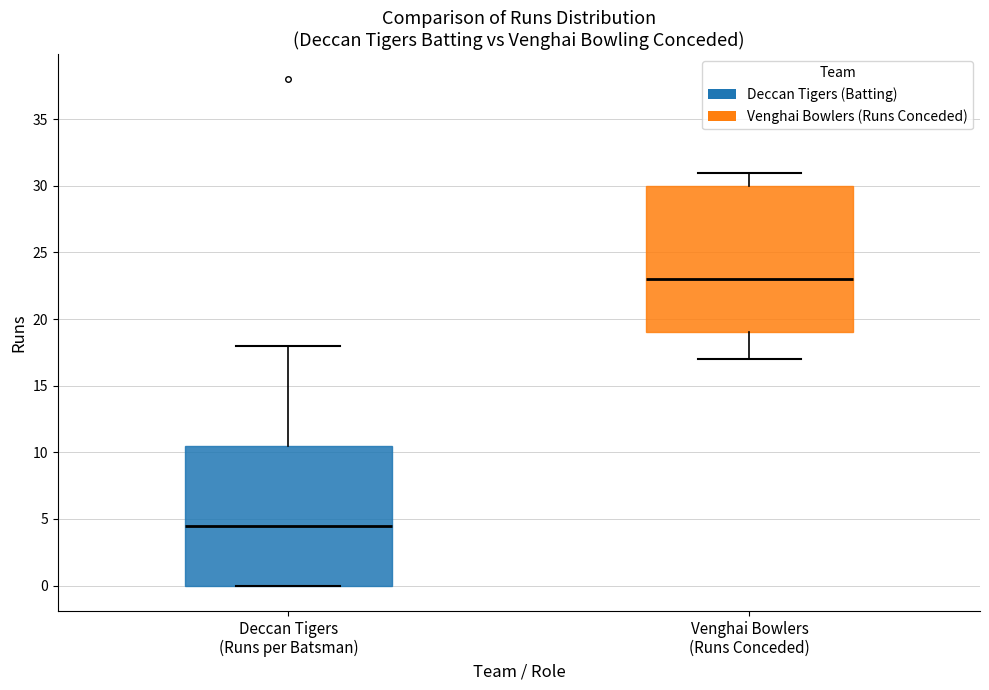

Which box has the highest median line?

Venghai Bowlers (Runs Conceded)